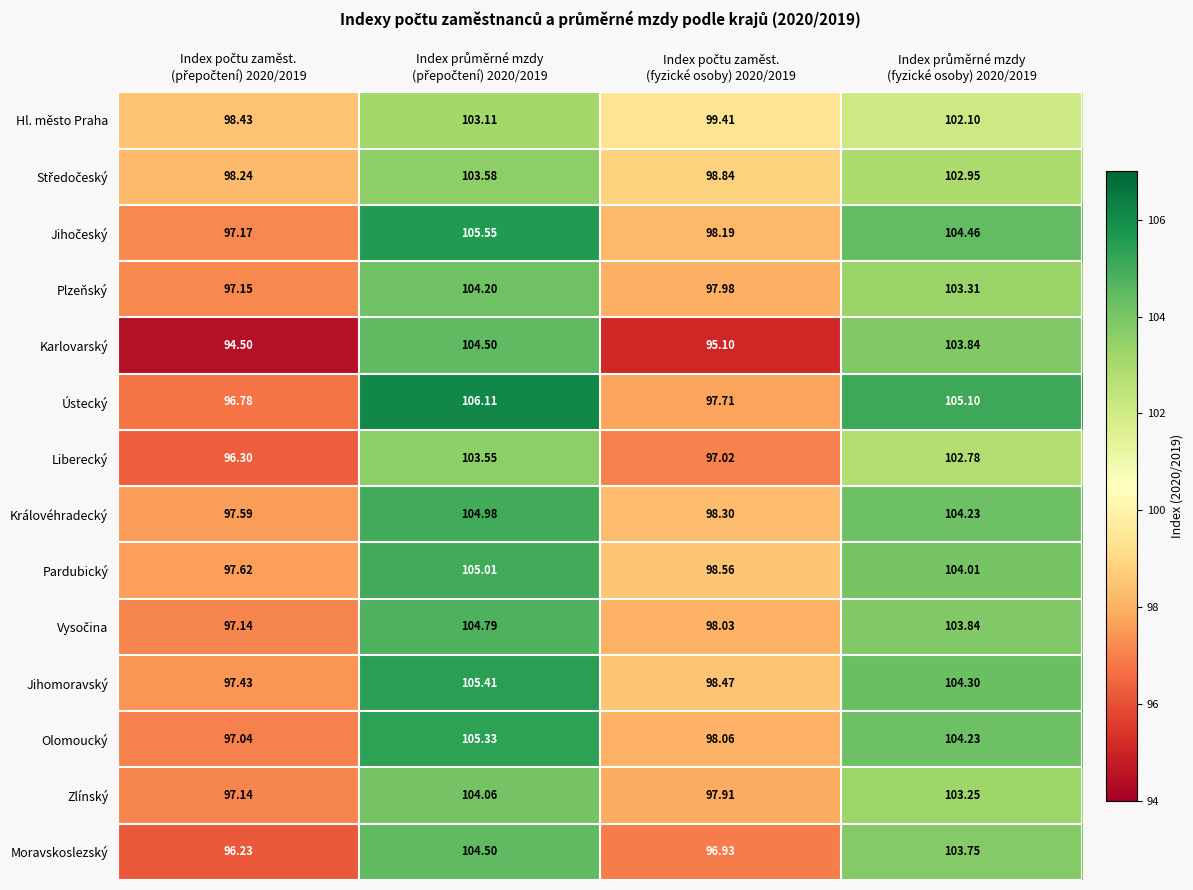

Which series has the largest range (max minus min)?

Karlovarský